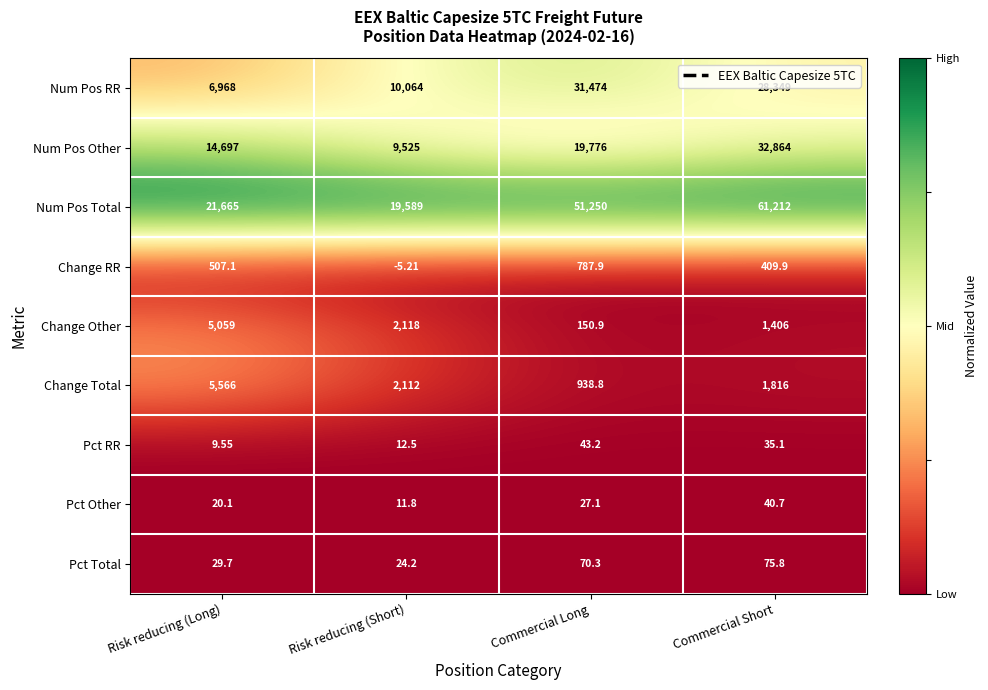

What is the greatest value displayed?

61212.0